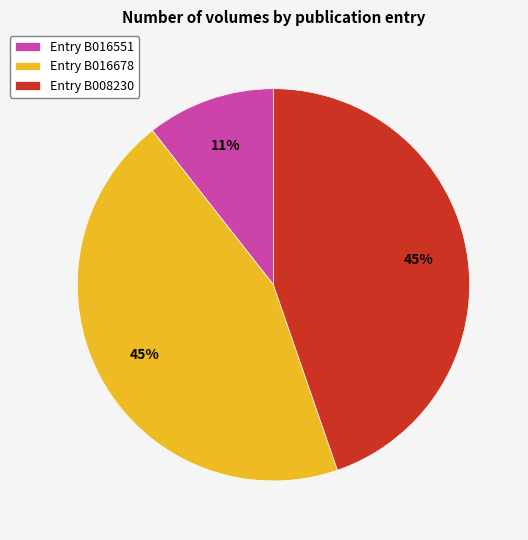

Which slice is the smallest?

Entry B016551